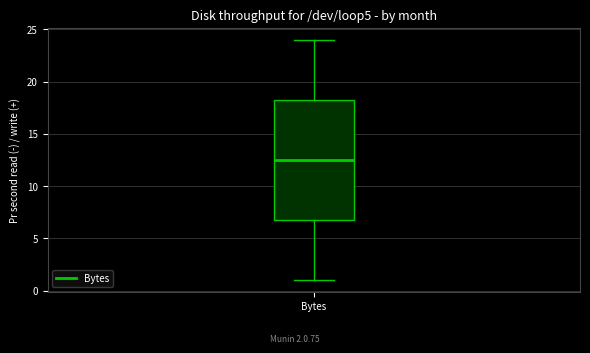

Read this box plot against the y-axis: the position of the median line, the range covered by the box, and the ends of both whiskers. The values are not printed on the chart, so give them approximately, as read against the axis.

median 12.5, box 7.0 to 18.5, whiskers 1.0 to 24.0